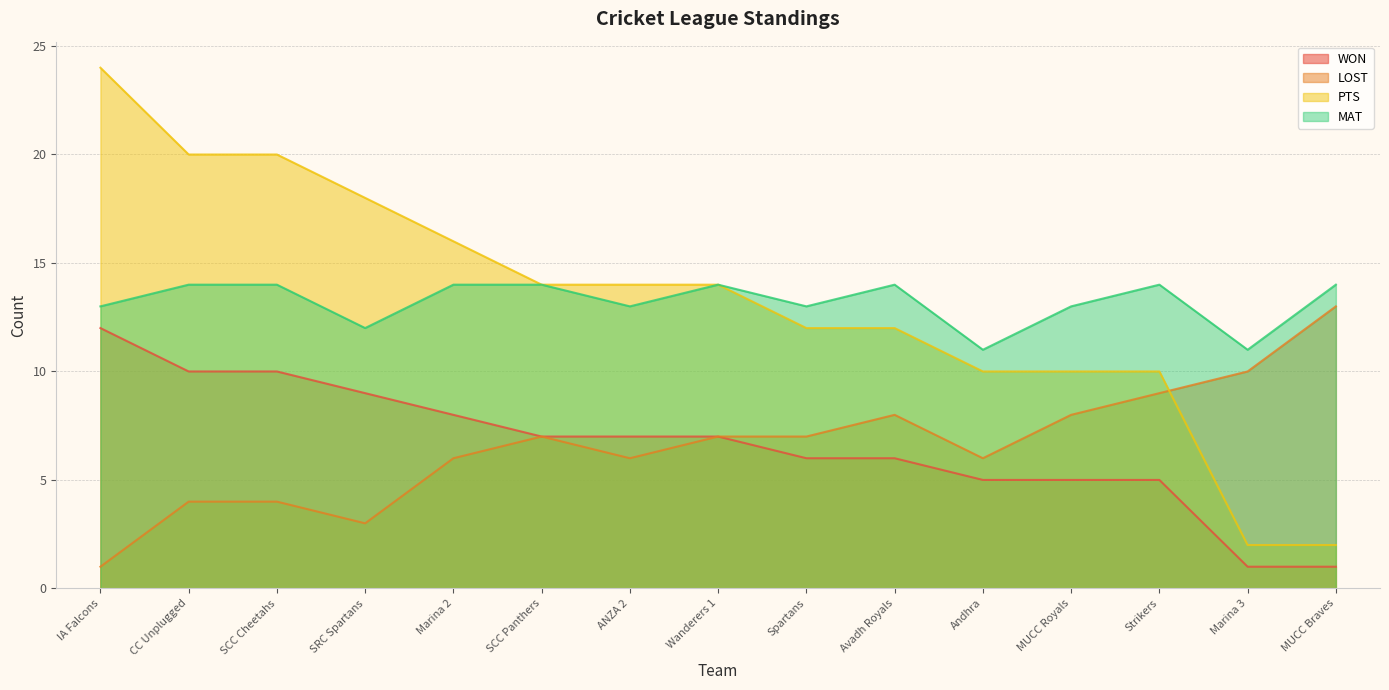

Is it true that MAT equals 18 at IA Falcons?

False